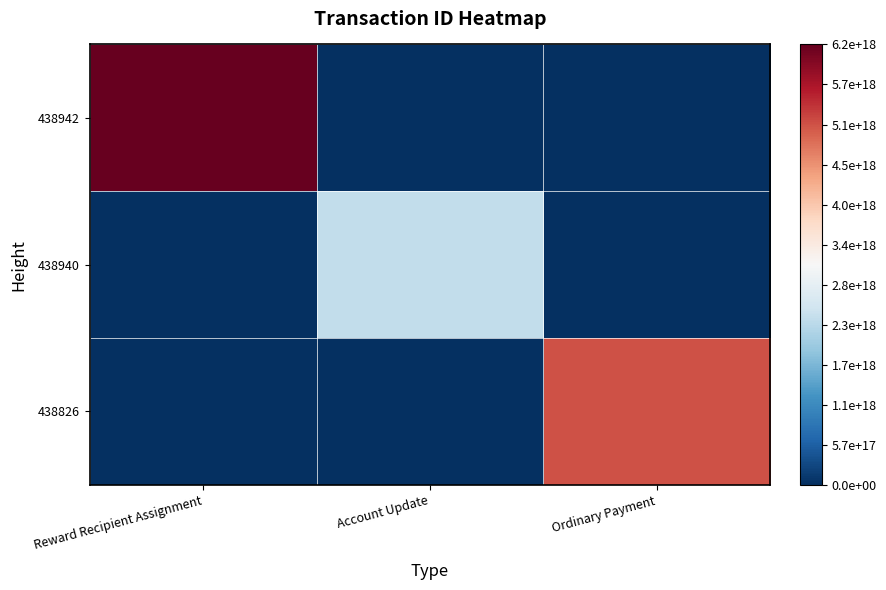

What is the maximum value shown in the chart?

6235273557729987584